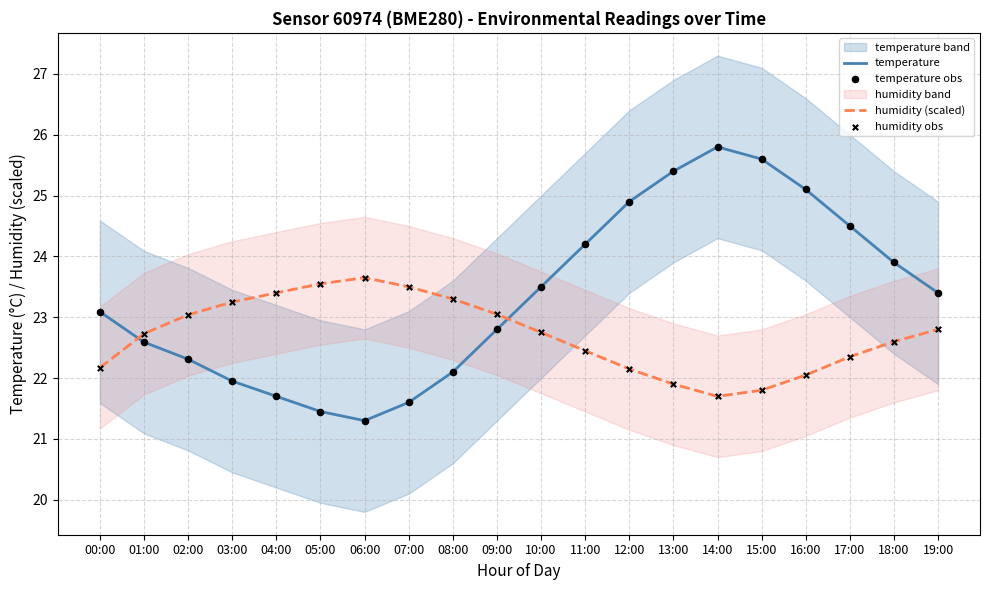

Which series contains the lowest Y value?

temperature